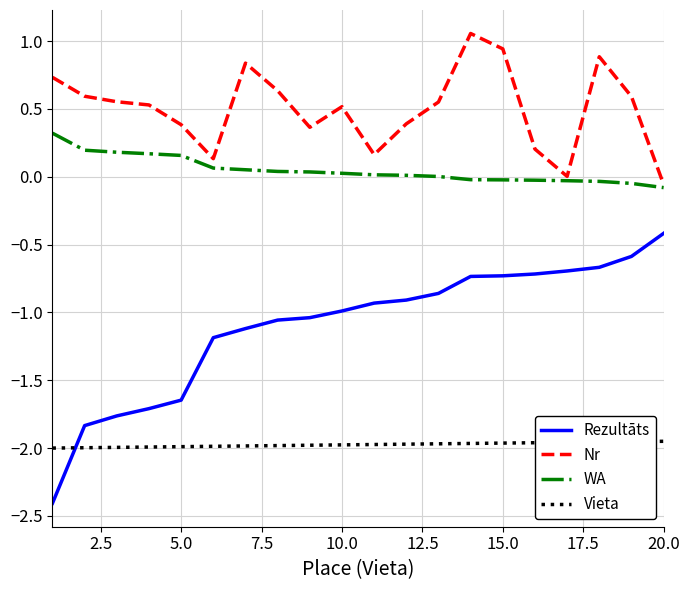

Count the number of categories in the chart.

20